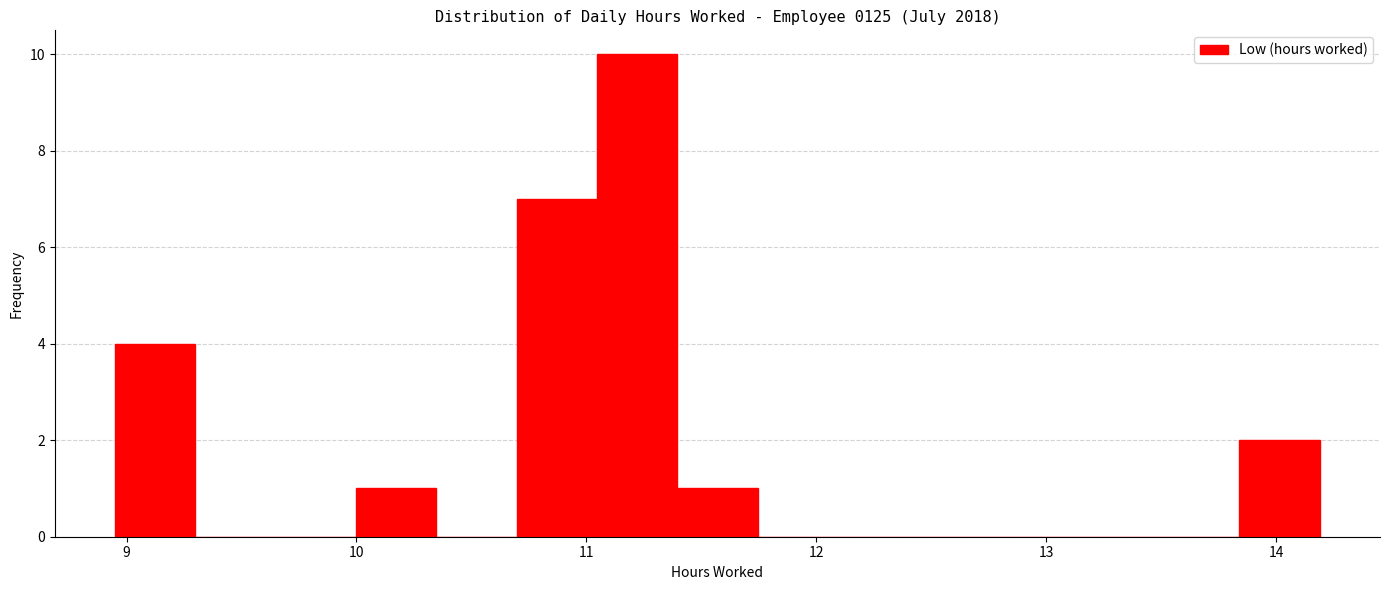

Read against the x-axis, roughly where is the centre of the tallest bar?

11.2